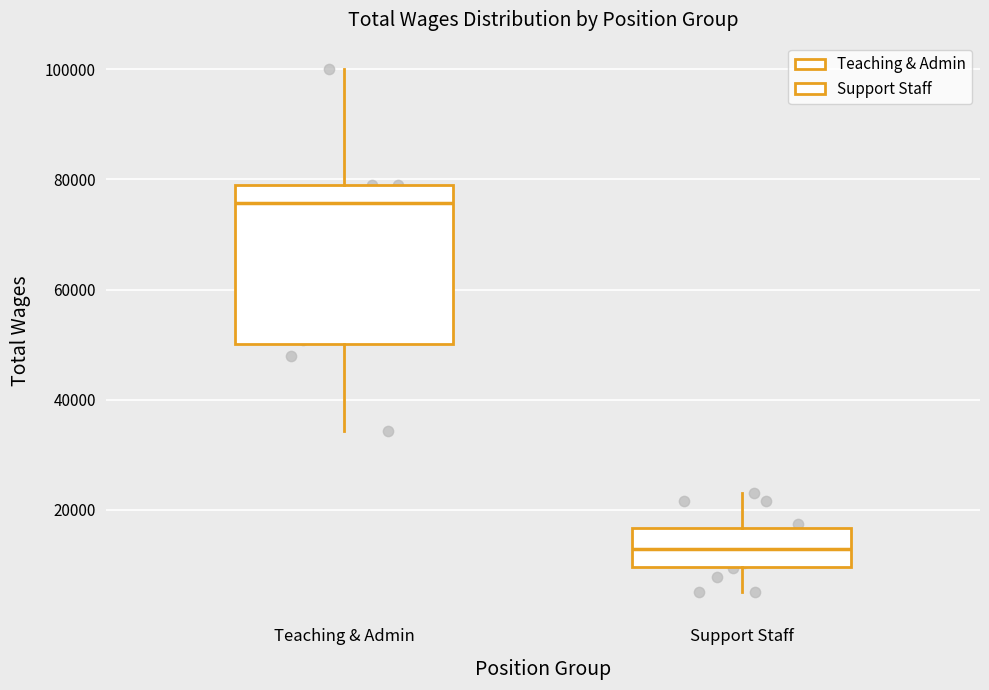

Reading left to right, transcribe this box plot: for each box, give where its median line is, the range the box spans, and where its two whiskers end, as read against the y-axis. The values are not printed on the chart, so give them approximately, as read against the axis.

Teaching & Admin: median 76000, box 50000 to 78000, whiskers 34000 to 100000
Support Staff: median 12000, box 10000 to 16000, whiskers 4000 to 24000